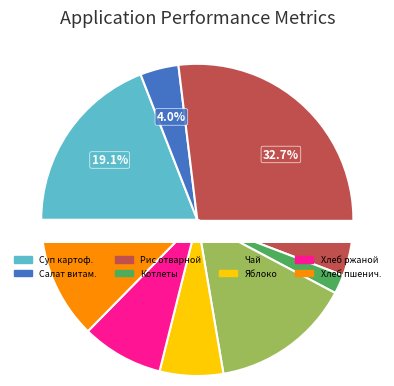

Is the sum of Рис отварной рассыпчатый and Хлеб ржаной greater than half?

No